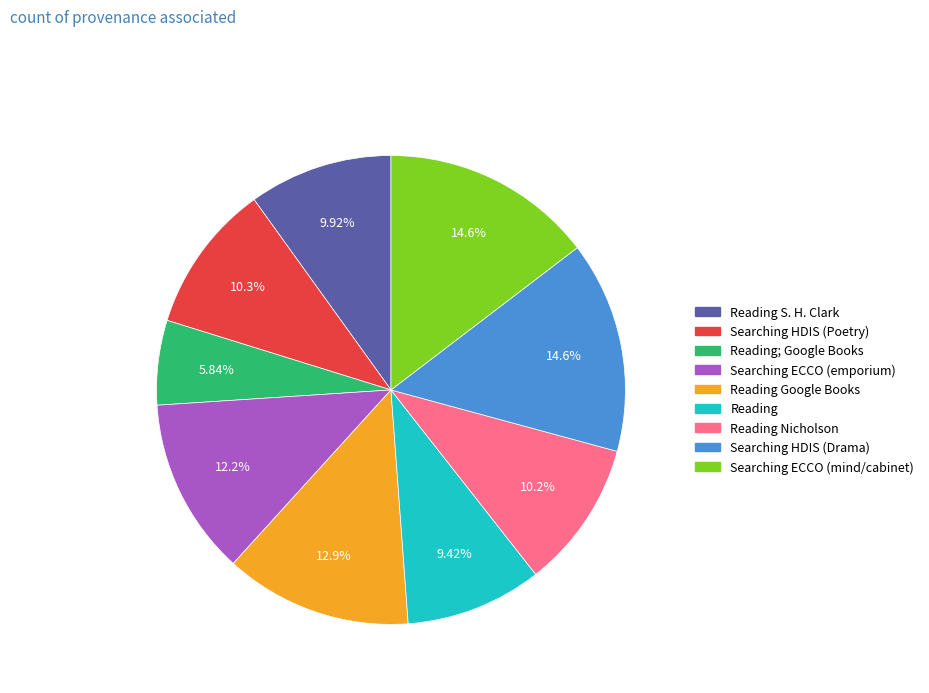

Is there a majority slice in this chart?

No